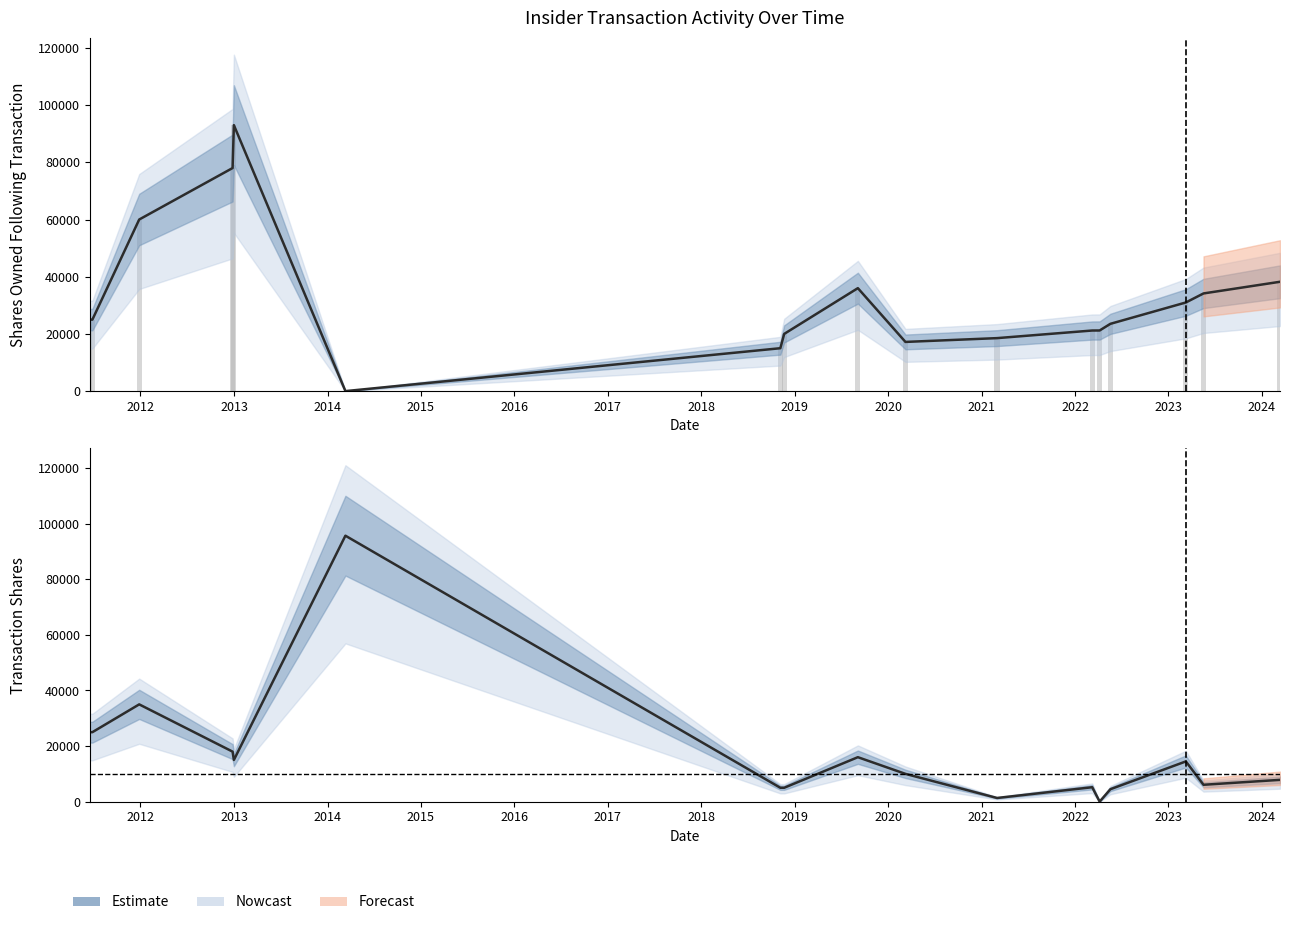

What is the sum of all values?

289088